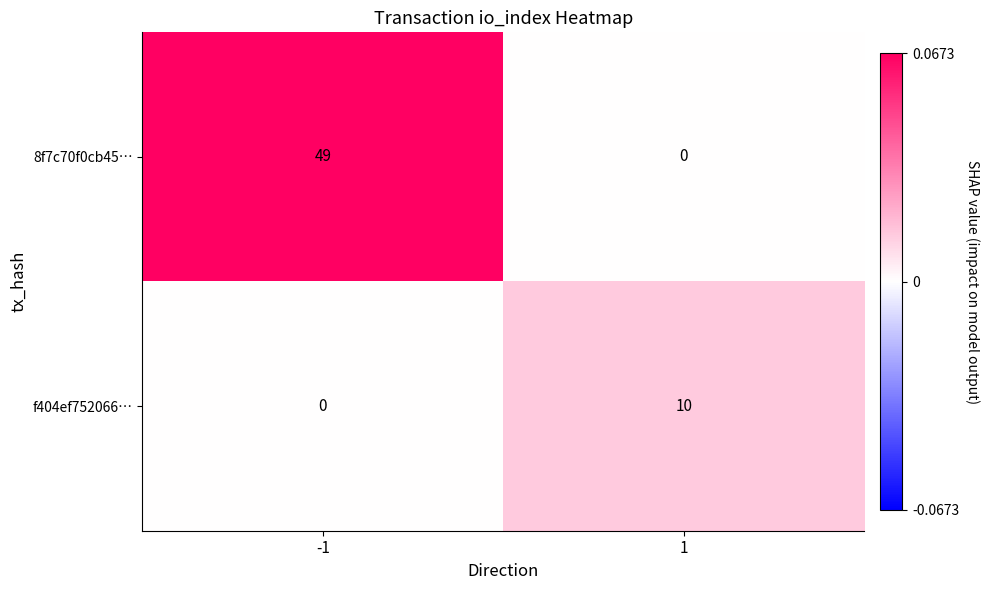

Is it true that 8f7c70f0cb45… equals 0 at 1?

True